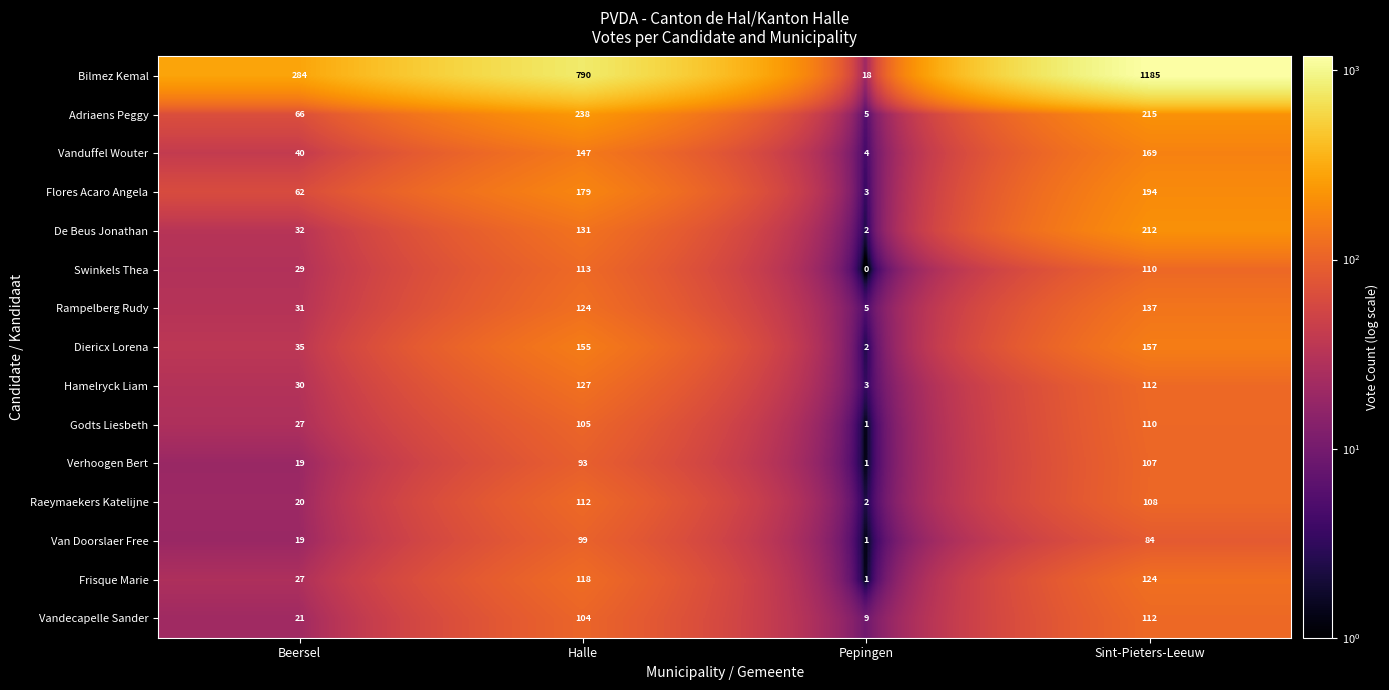

What is the total value across all series at Pepingen?

57